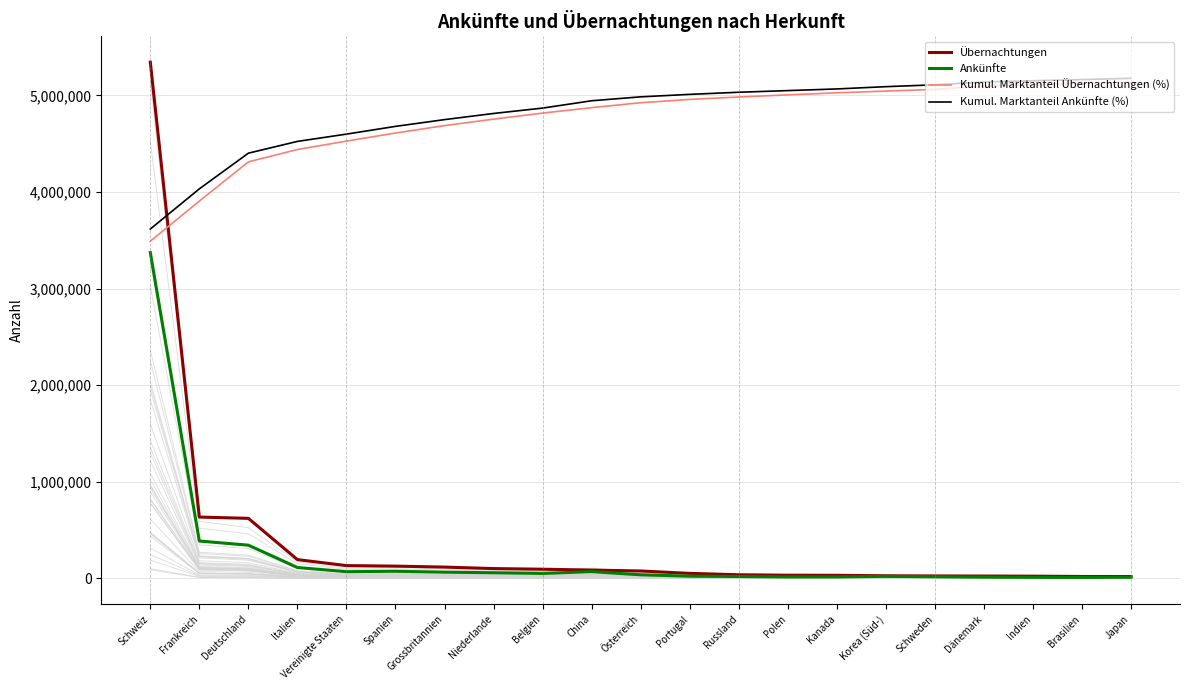

Which series has the largest total across all categories?

Kumul. Marktanteil Ankünfte (%)